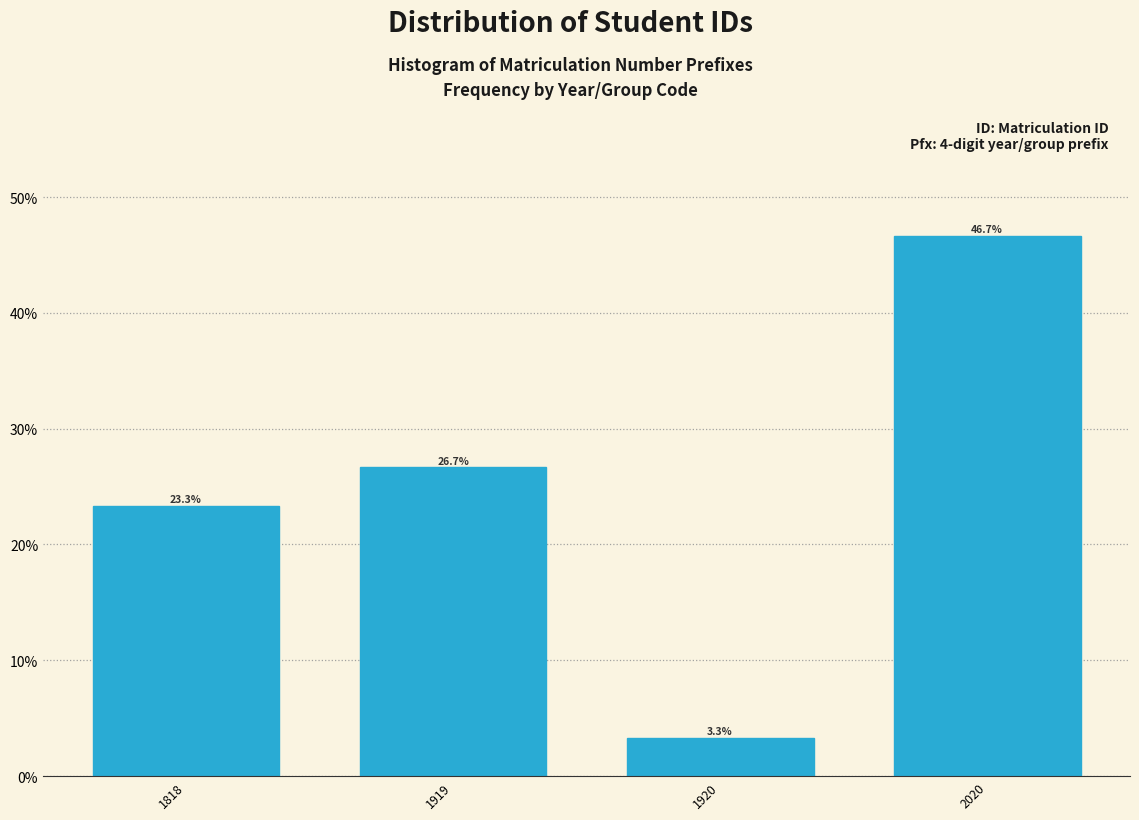

Reading left to right, extract all data points from this chart.

23.3	26.7	3.3	46.7